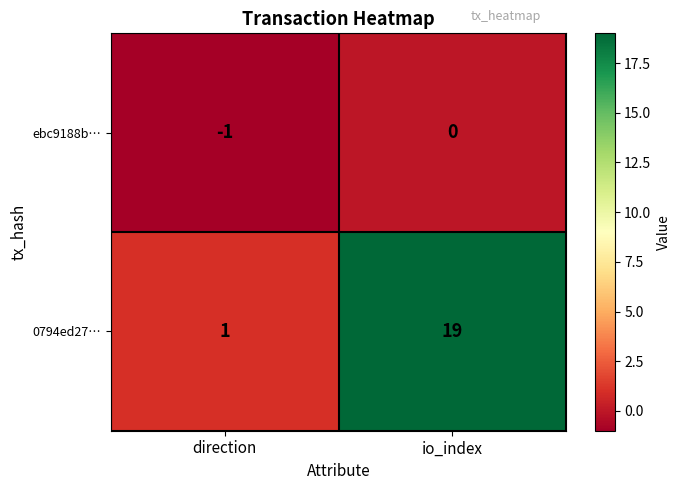

What is the total value across all series at io_index?

19